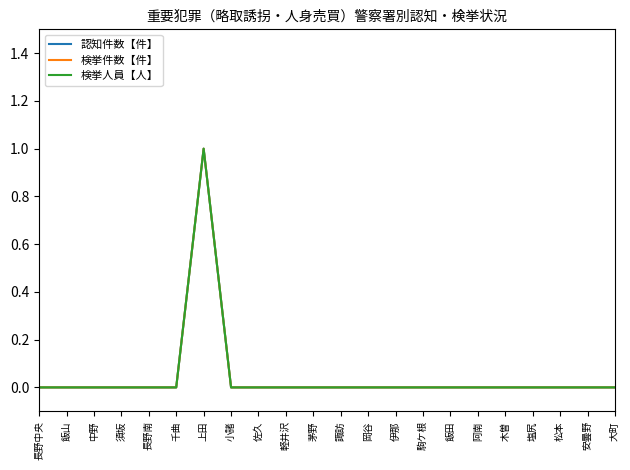

Does the chart display data point markers on the line(s)?

No